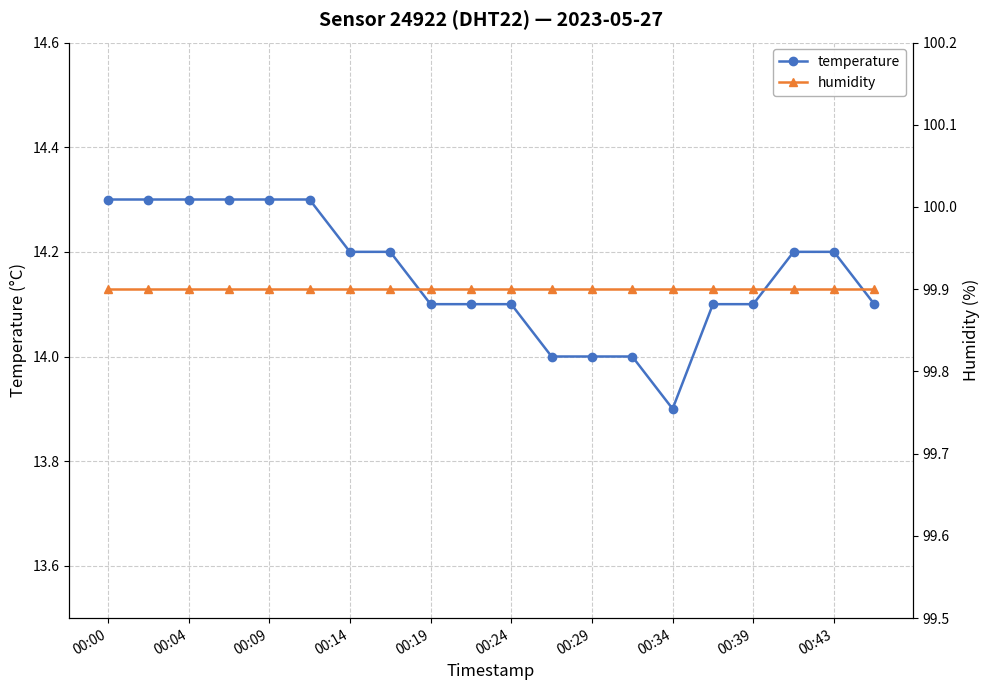

The temperature series shows 14.1 at 00:24. True or false?

True